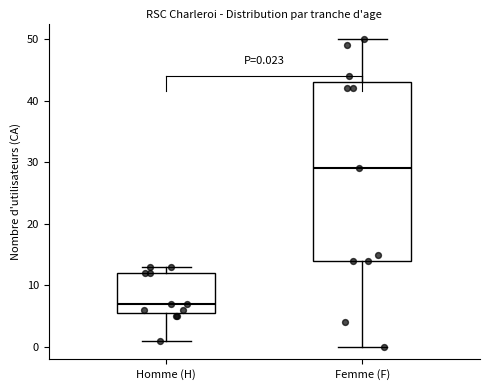

Comparing the boxes themselves (not the whiskers), which one is the tallest?

Femme (F)